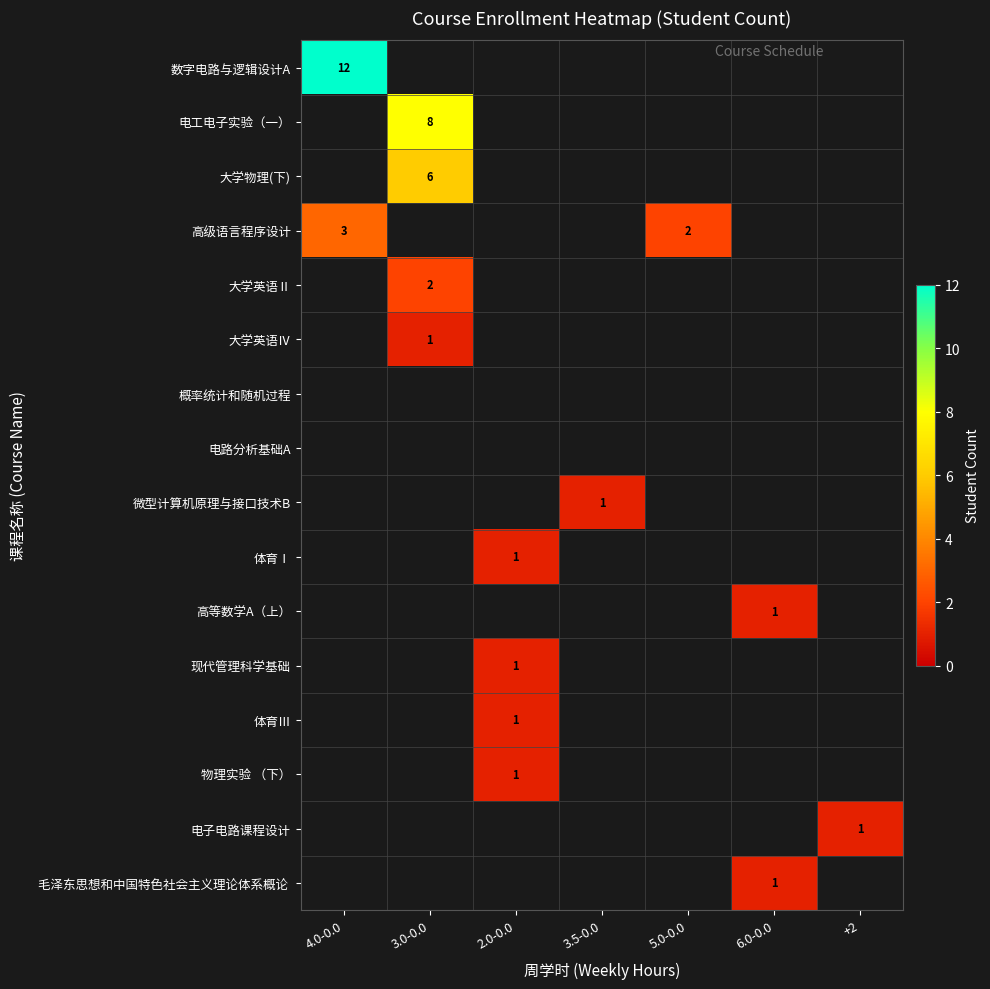

Is it true that 体育Ⅲ equals 1 at 2.0-0.0?

True